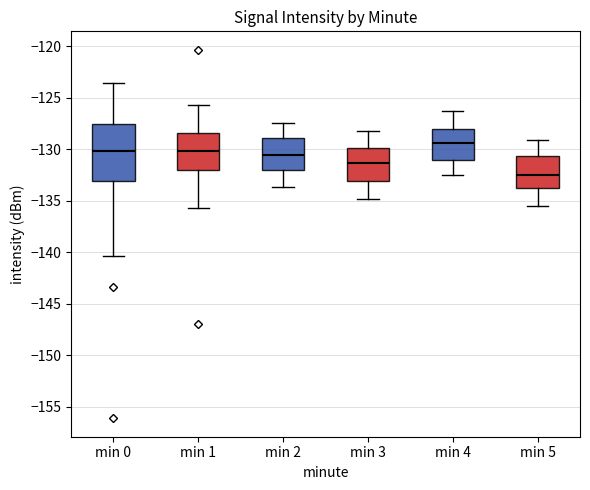

Reading left to right, read every box against the y-axis: the position of its median line, the range the box covers, and the ends of its whiskers. The values are not printed on the chart, so give them approximately, as read against the axis.

min 0: median -130.0, box -133.0 to -127.5, whiskers -140.5 to -123.5
min 1: median -130.0, box -132.0 to -128.5, whiskers -135.5 to -125.5
min 2: median -130.5, box -132.0 to -129.0, whiskers -133.5 to -127.5
min 3: median -131.5, box -133.0 to -130.0, whiskers -135.0 to -128.0
min 4: median -129.5, box -131.0 to -128.0, whiskers -132.5 to -126.5
min 5: median -132.5, box -133.5 to -130.5, whiskers -135.5 to -129.0